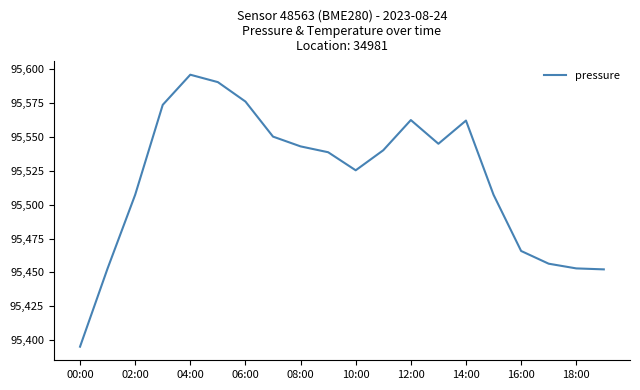

What is the greatest value displayed?

95595.9